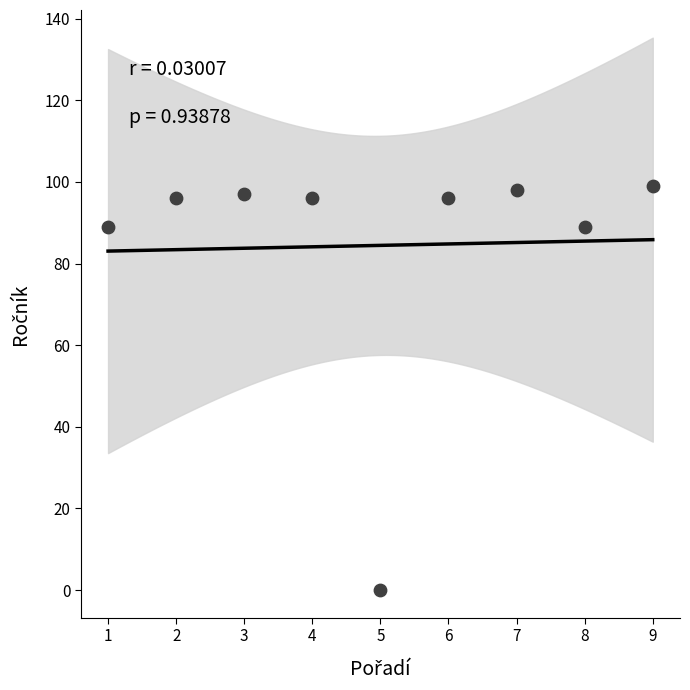

What is the average X value?

5